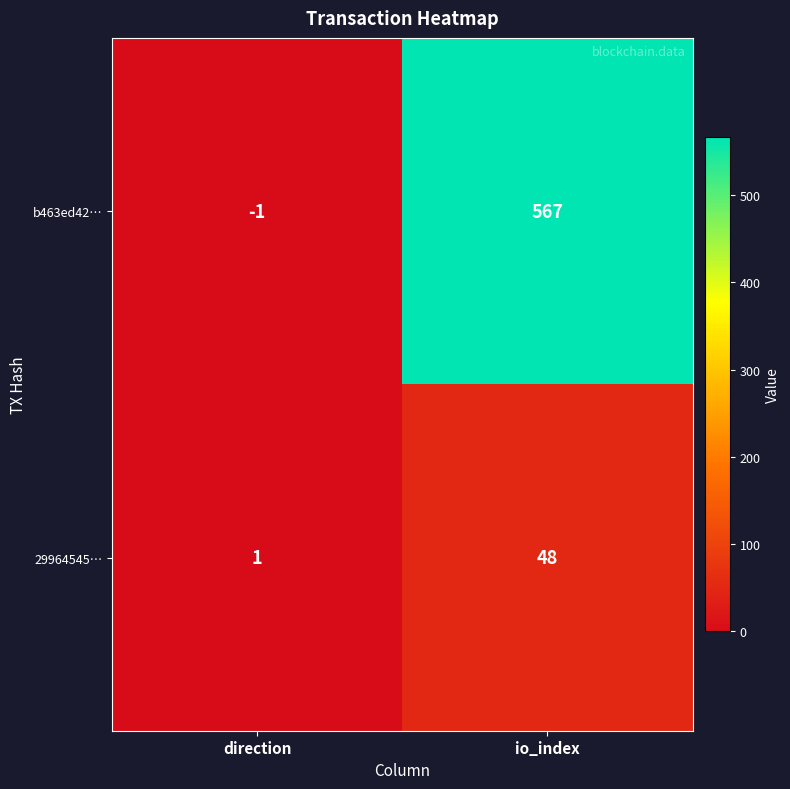

Is it true that b463ed42… equals 567 at io_index?

True